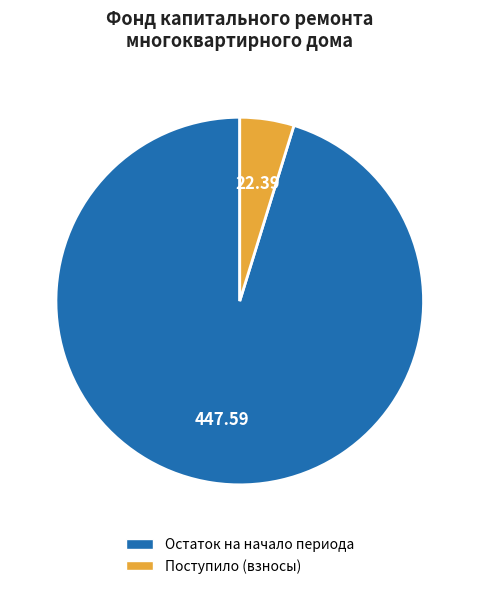

What is the majority slice?

Остаток на начало периода